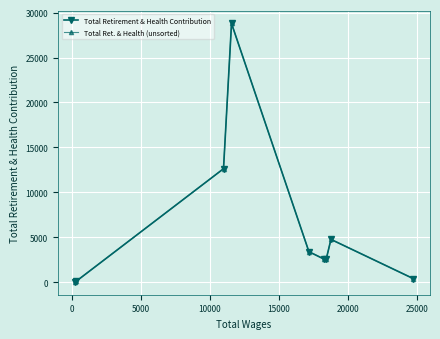

What is the highest value of the Total Retirement & Health Contribution series?

28795